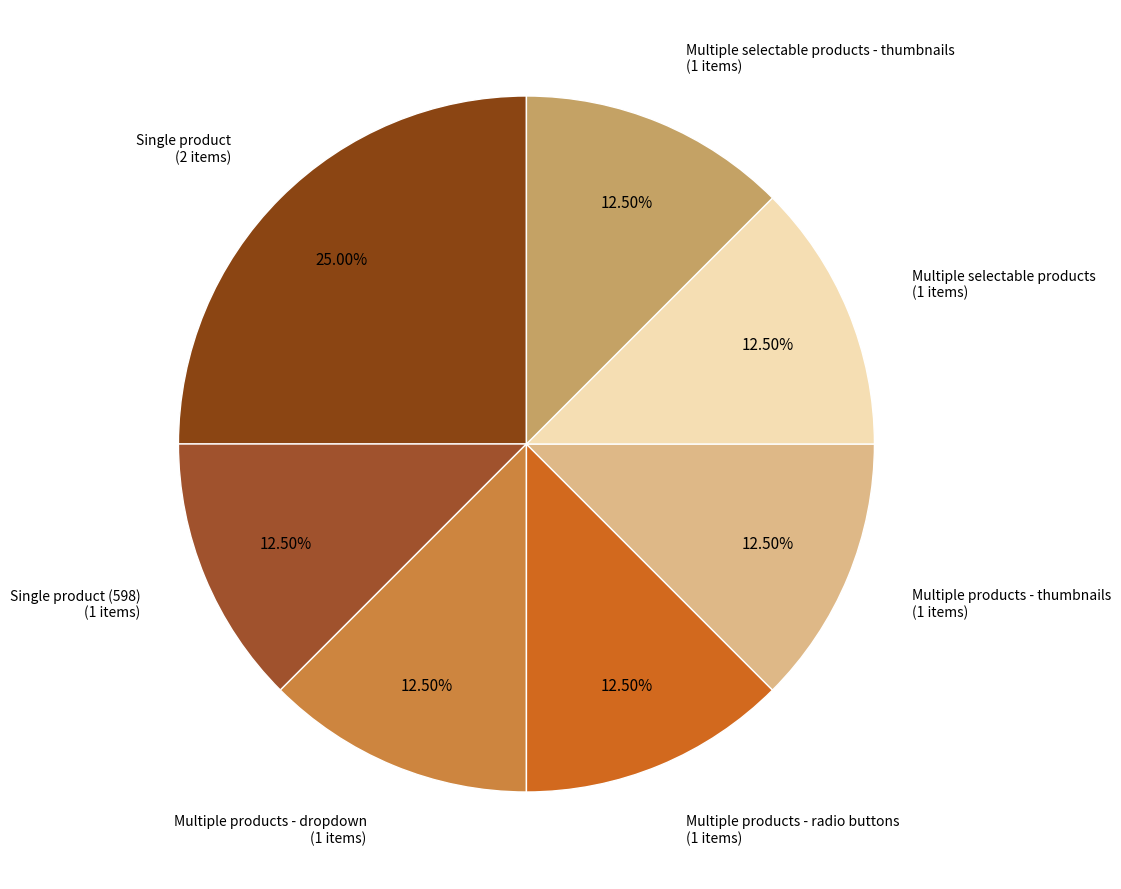

Count the number of slices in the pie.

7